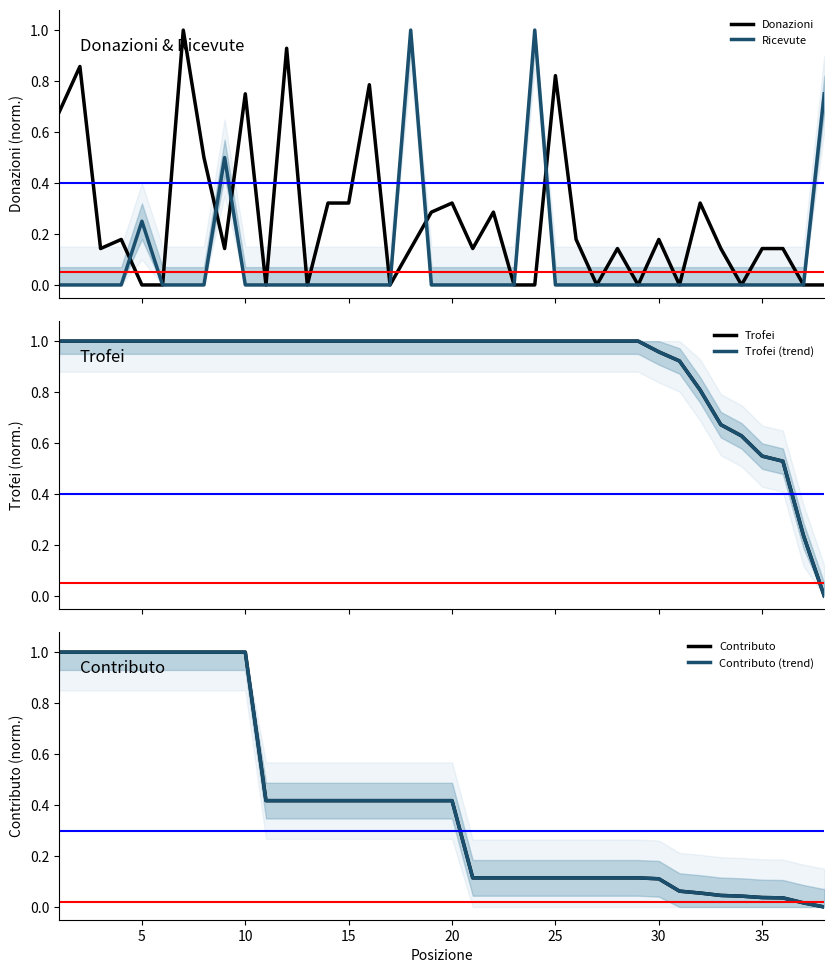

What is the highest value of the Donazioni series?

1.0